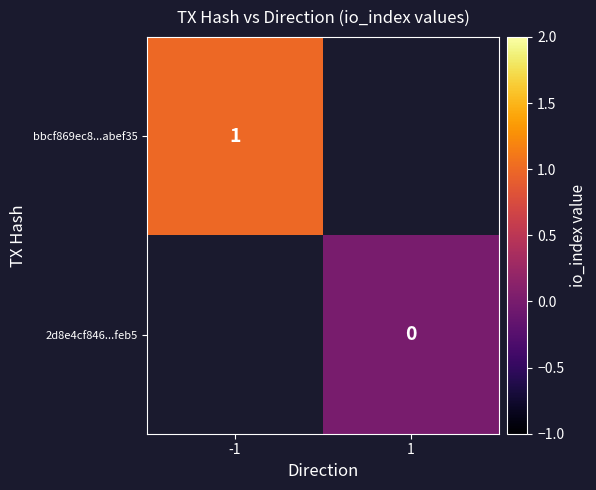

True or false: bbcf869ec8...abef35 has a value of 0 at -1.

False